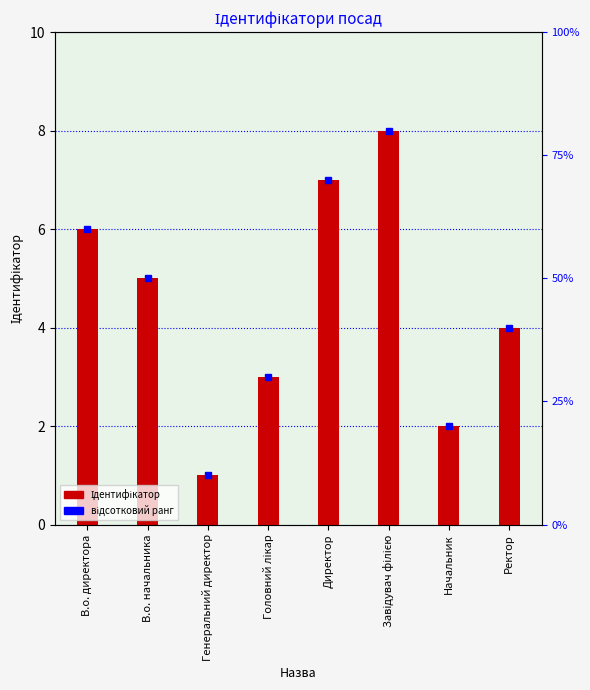

Where does the data first go above 5?

В.о. директора